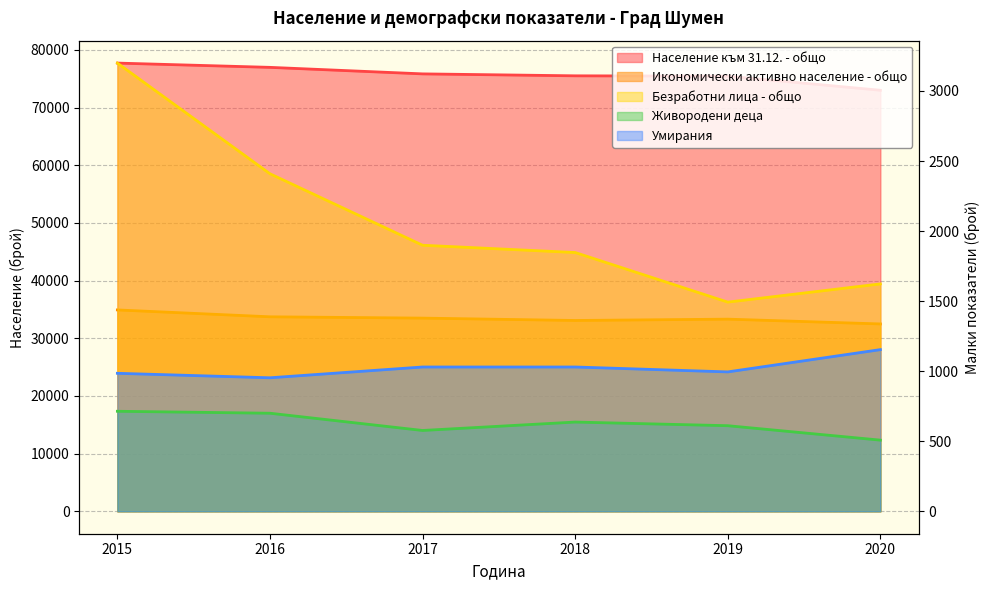

What is the approximate value of Население към 31.12. - общо at 2018, to the nearest 100?

75500